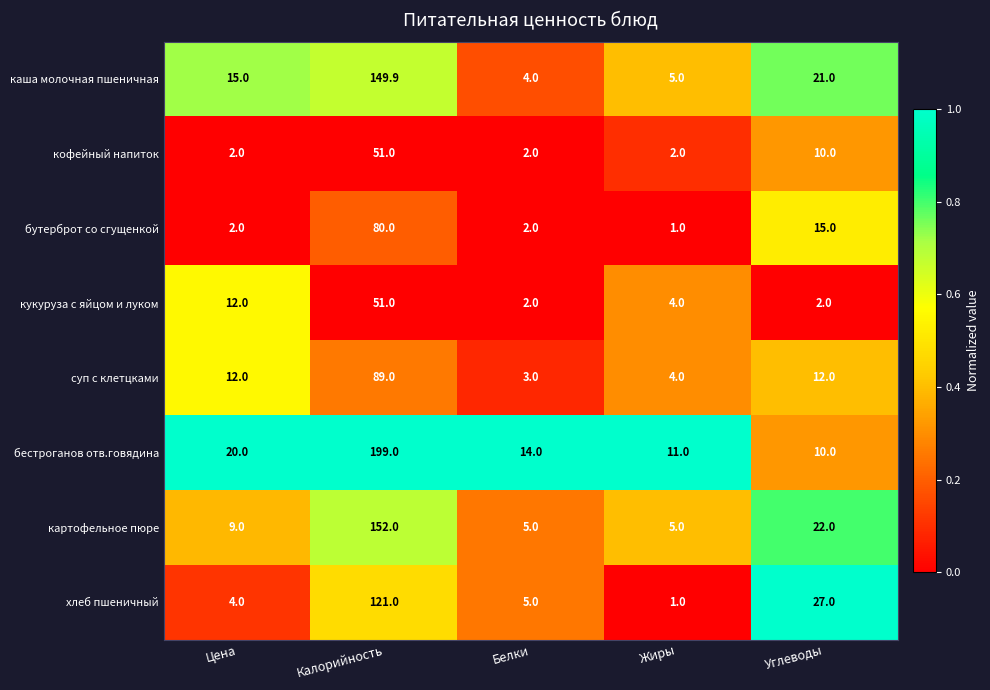

How many distinct data groups are displayed?

8